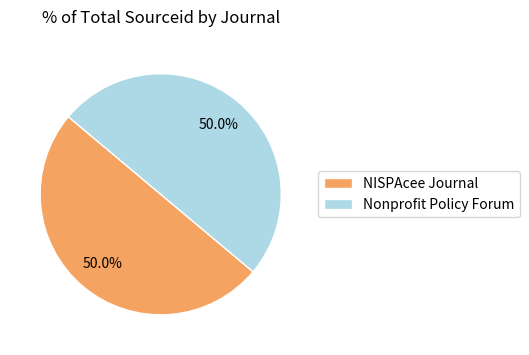

What is the total percentage of NISPAcee Journal and Nonprofit Policy Forum?

100.0%